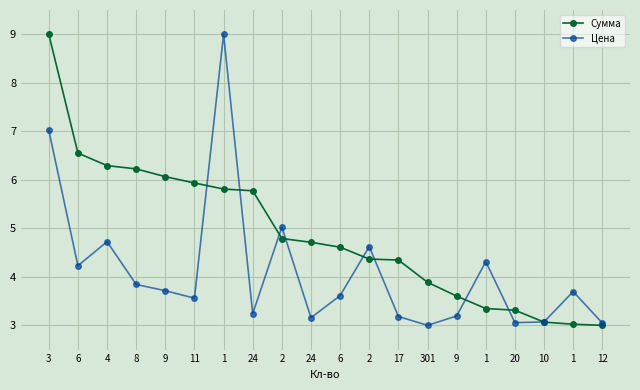

How many interior local valleys does the Цена series have?

6